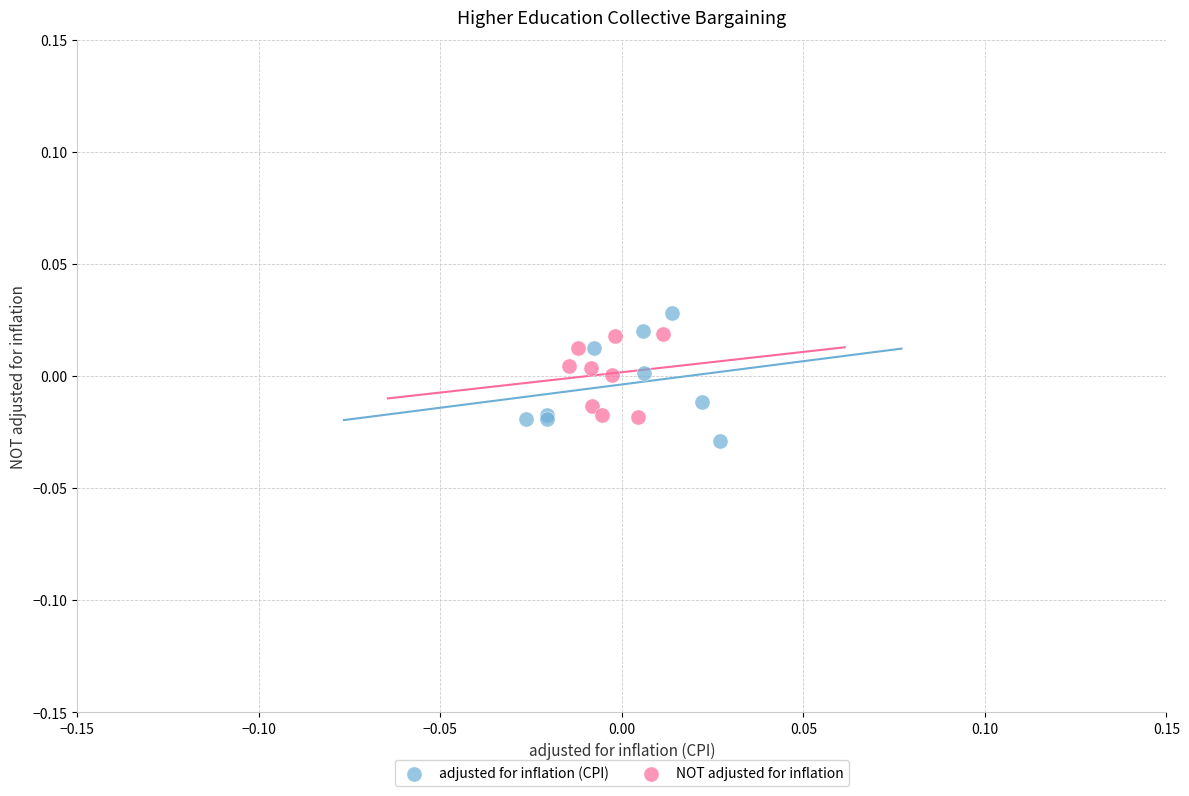

Which series contains the lowest Y value?

adjusted for inflation (CPI)